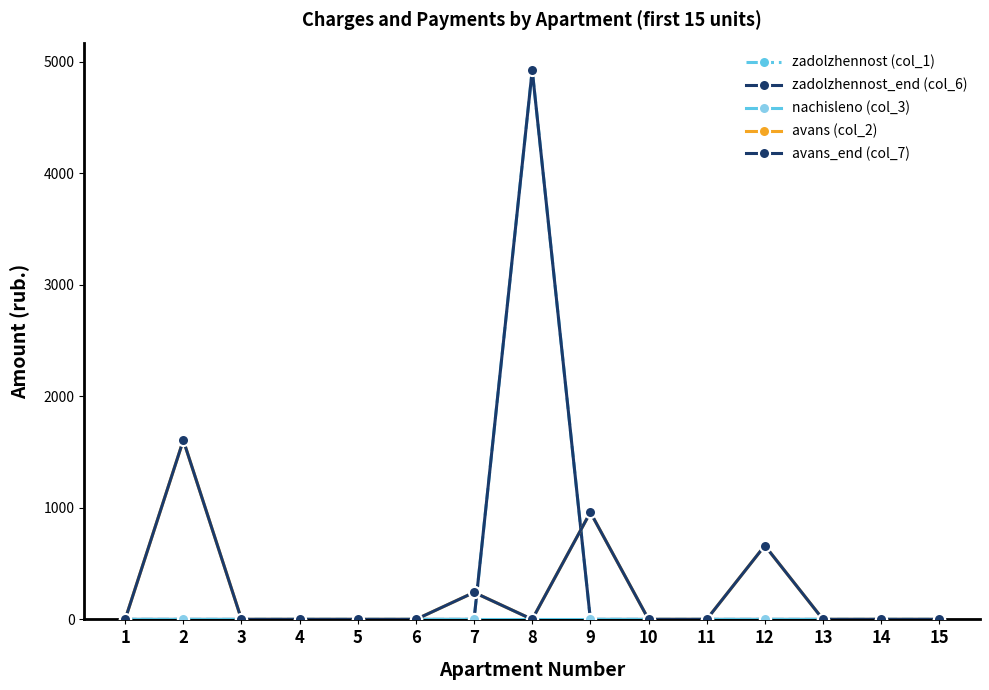

True or false: zadolzhennost (col_1) has a value of 2295.7 at 6.

False